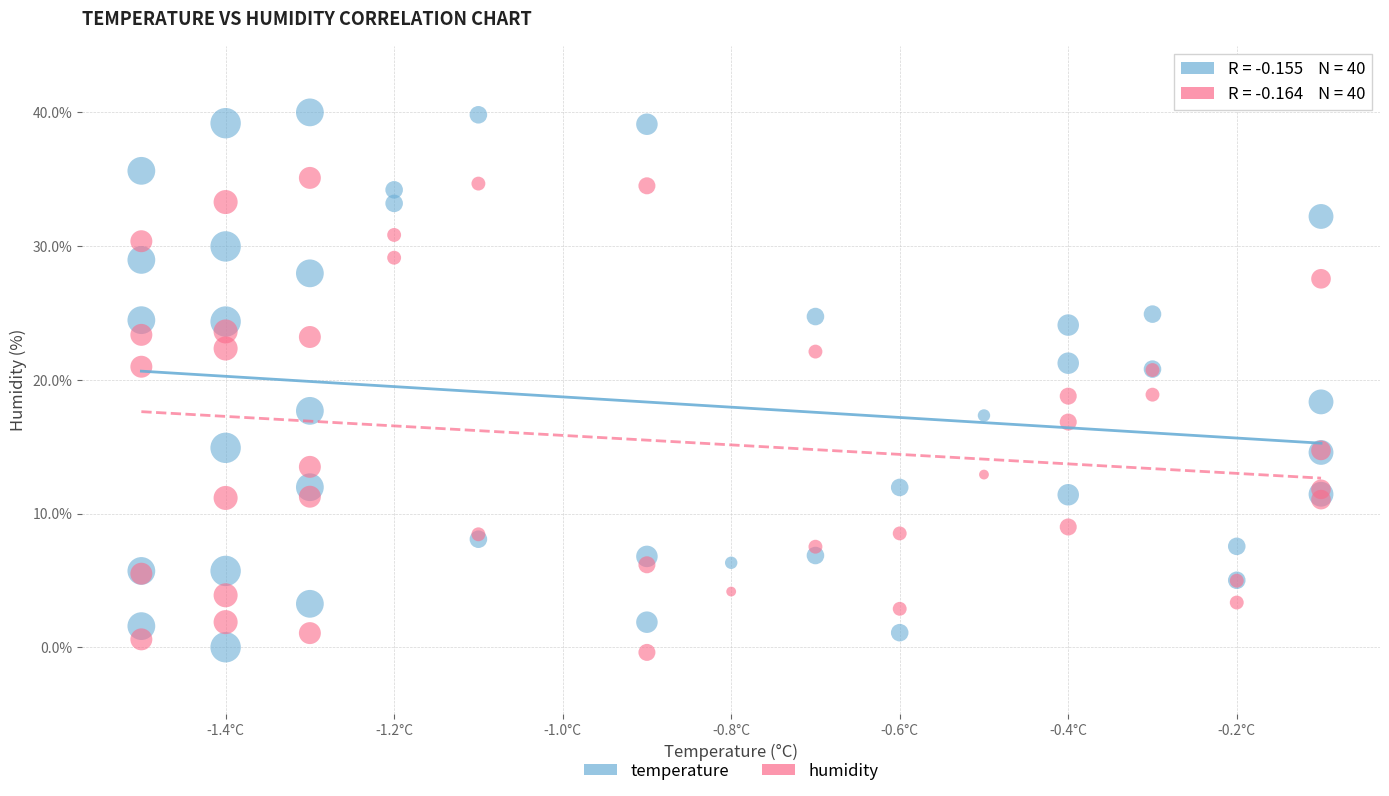

What are all the series names shown in the legend?

temperature, humidity